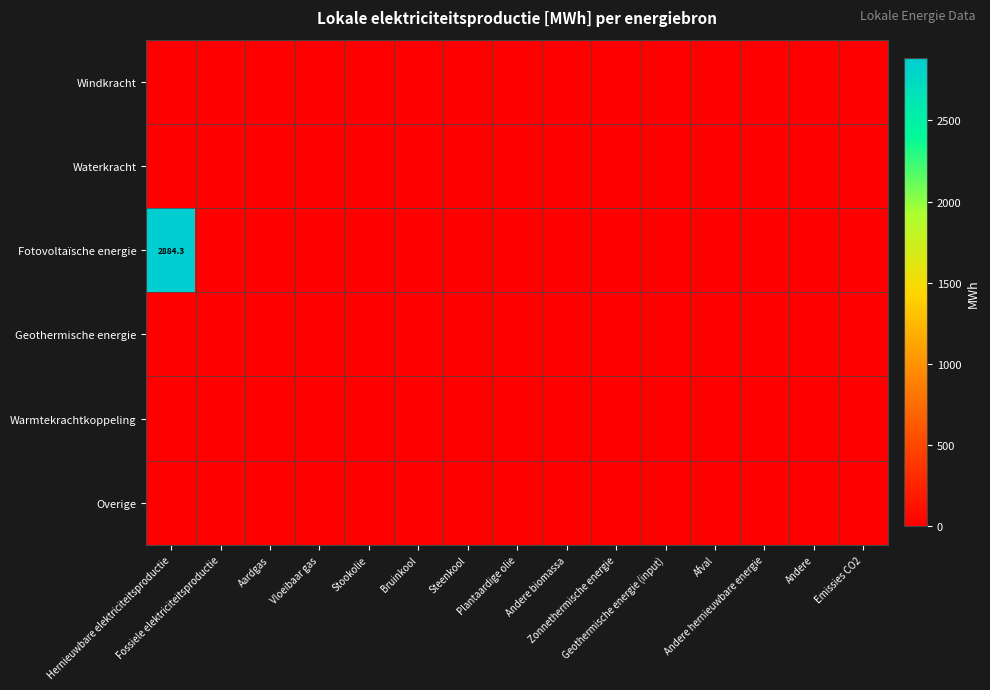

List the series in order of their peak value, highest first.

Fotovoltaïsche energie, Windkracht, Waterkracht, Geothermische energie, Warmtekrachtkoppeling, Overige